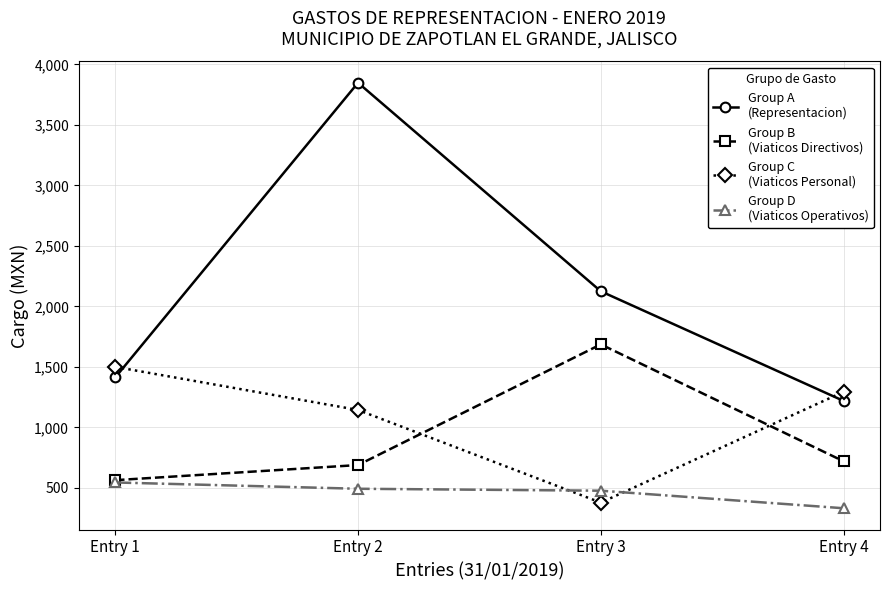

At which category is the sum across all series the highest?

Entry 2